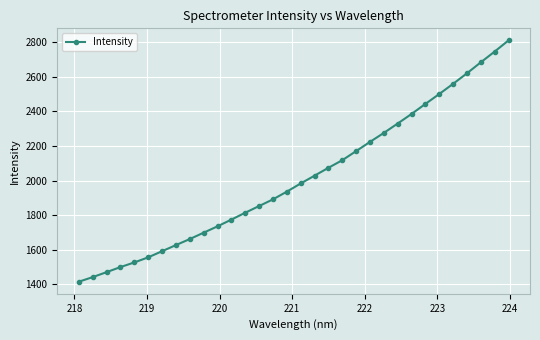

What is the smallest value displayed?

1415.9